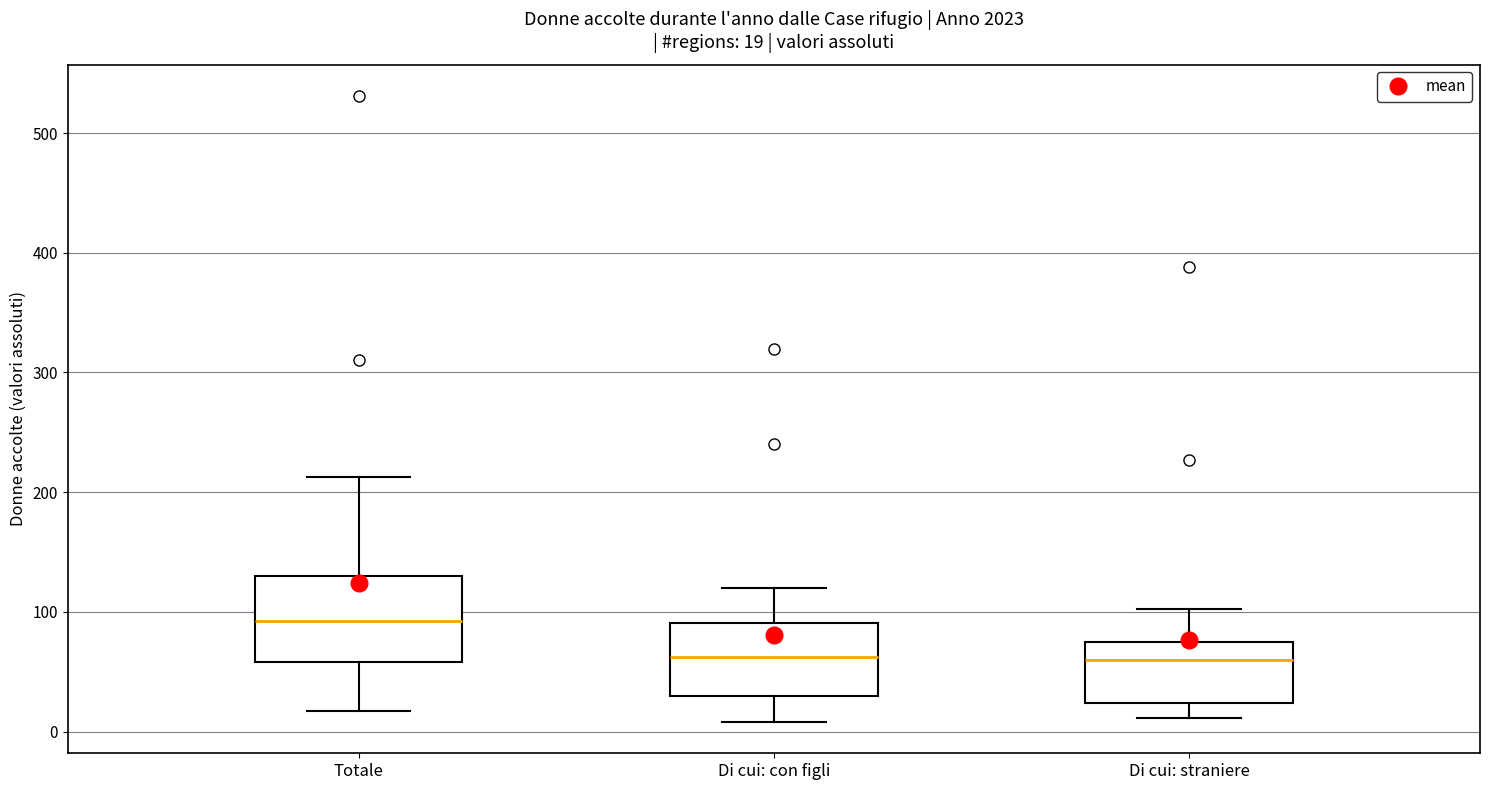

Which box's median line is the highest?

Totale